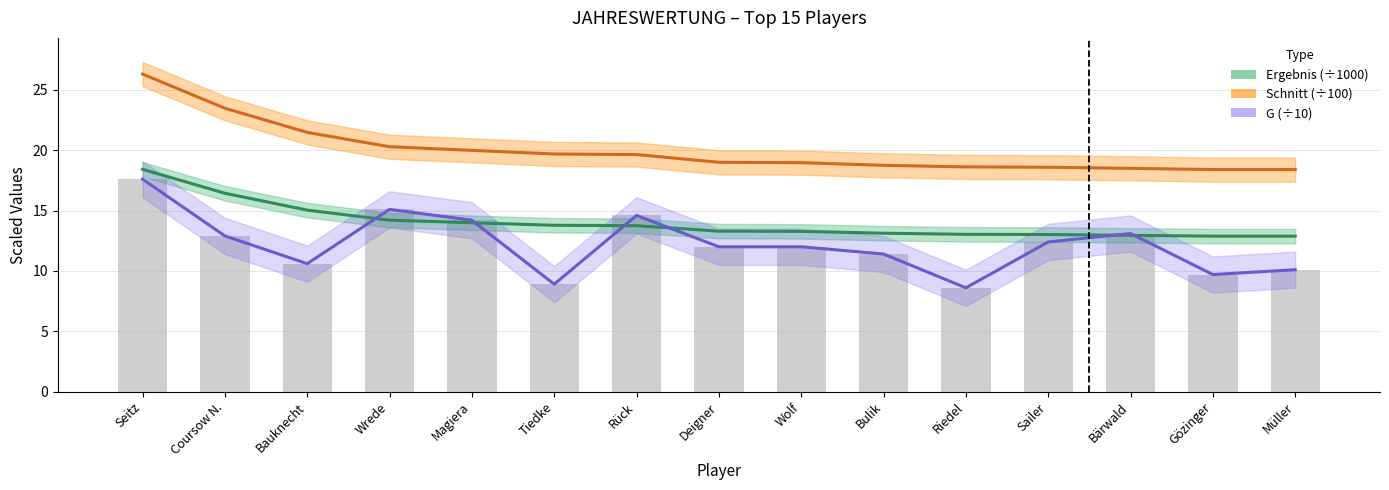

At which label does Ergebnis (÷1000) reach its minimum?

Müller